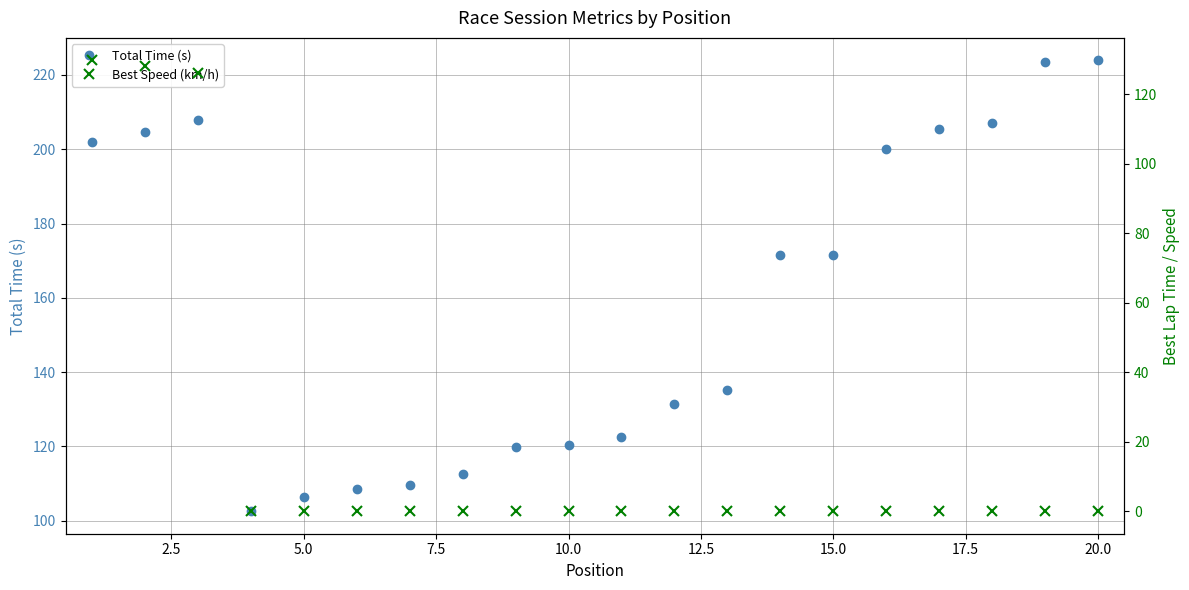

Reading left to right, list all the values displayed in this chart.

Total Time (s): 201.9	204.7	207.8	102.6	106.4	108.4	109.5	112.7	119.9	120.5	122.5	131.3	135.2	171.4	171.5	199.9	205.3	207.1	223.4	223.9
Best Speed (km/h): 129.8	128.2	126.1	0.0	0.0	0.0	0.0	0.0	0.0	0.0	0.0	0.0	0.0	0.0	0.0	0.0	0.0	0.0	0.0	0.0